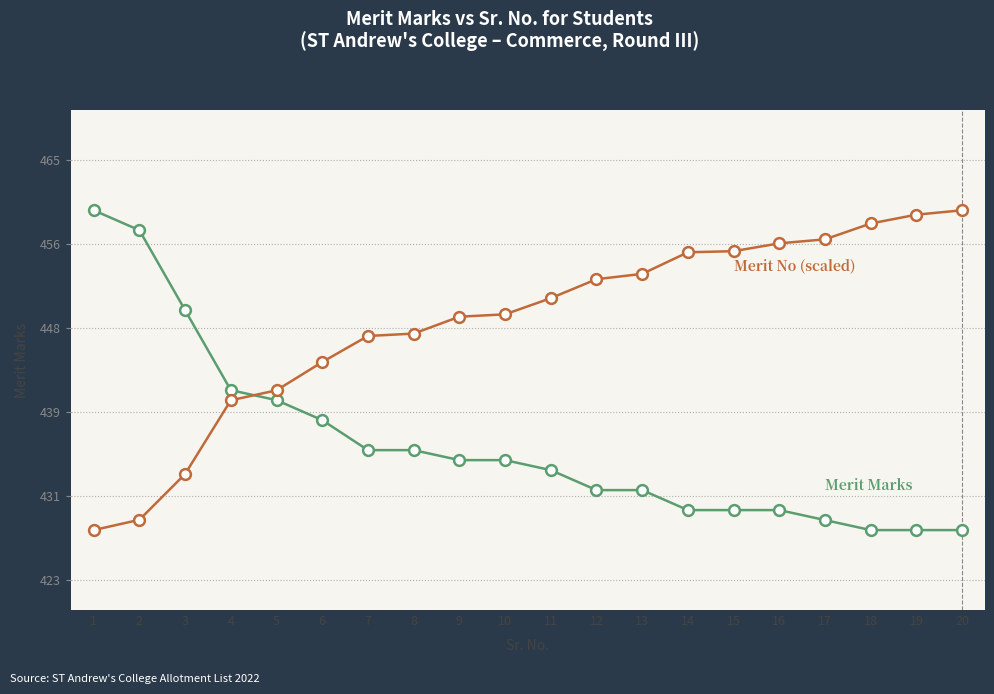

Does the chart have visible grid lines?

Yes